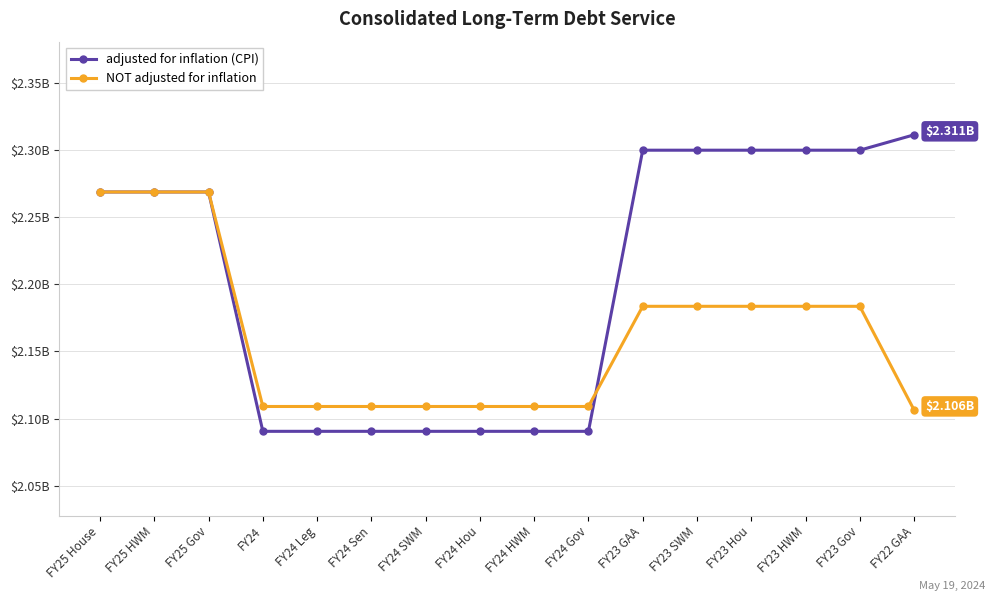

What are all the series names shown in the legend?

adjusted for inflation (CPI), NOT adjusted for inflation